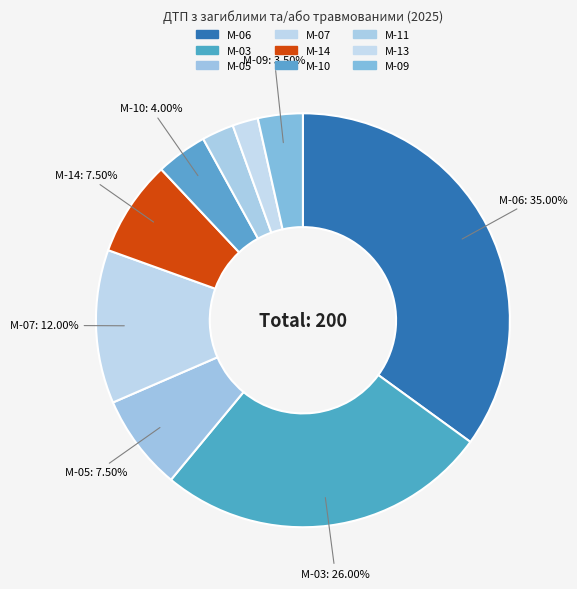

What percentage is the М-06 slice, to the nearest percent?

35%